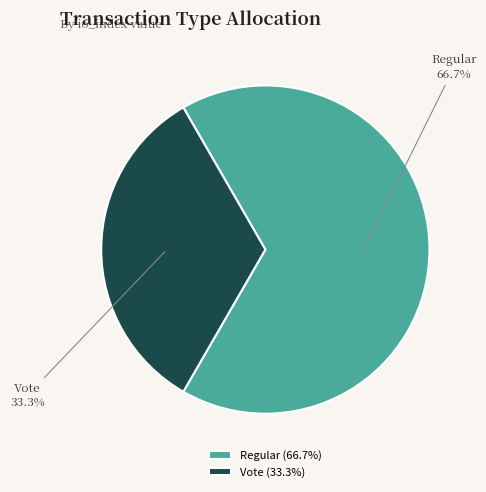

How much of the chart is everything except Vote?

66.7%